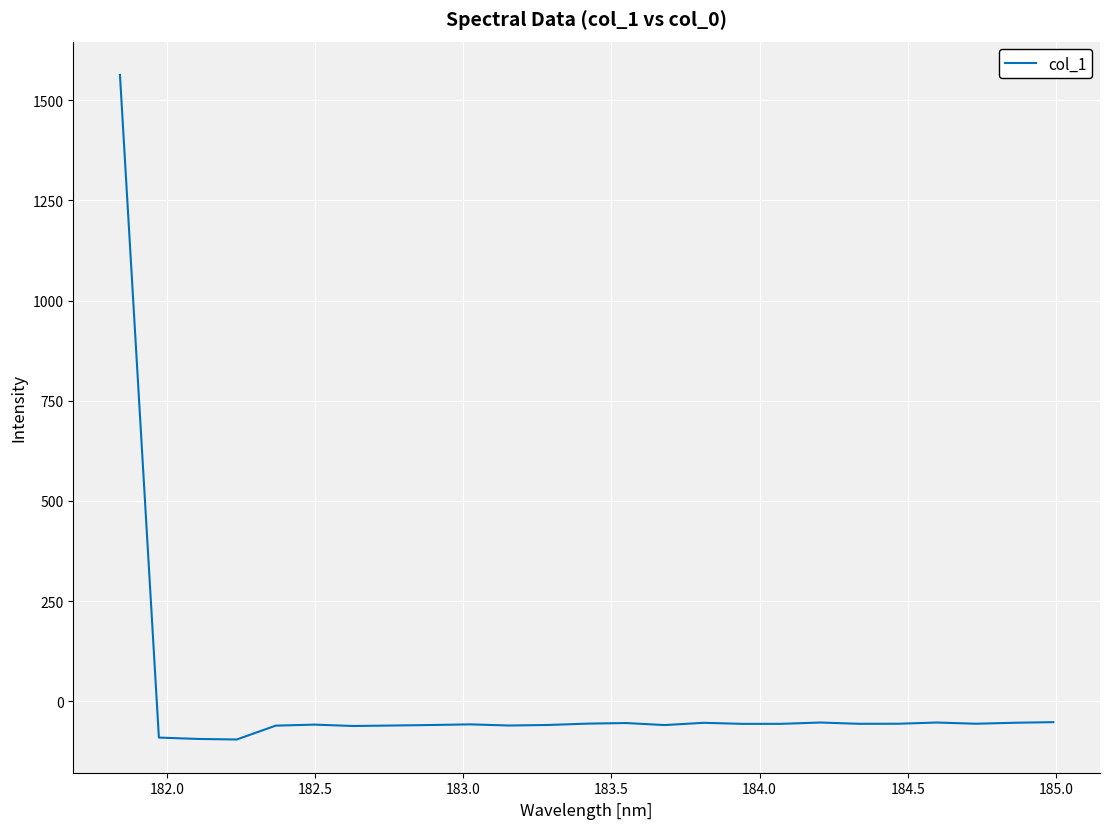

What is the sum of all values?

92.2